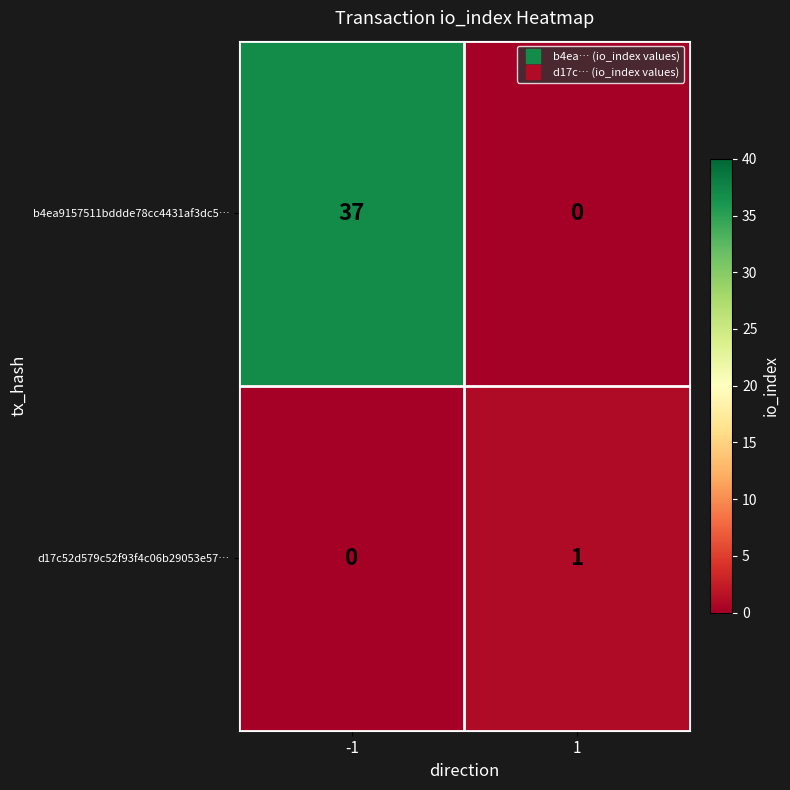

Reading left to right, list all the values displayed in this chart.

b4ea9157511bddde78cc4431af3dc5…: -1=37	1=0
d17c52d579c52f93f4c06b29053e57…: -1=0	1=1